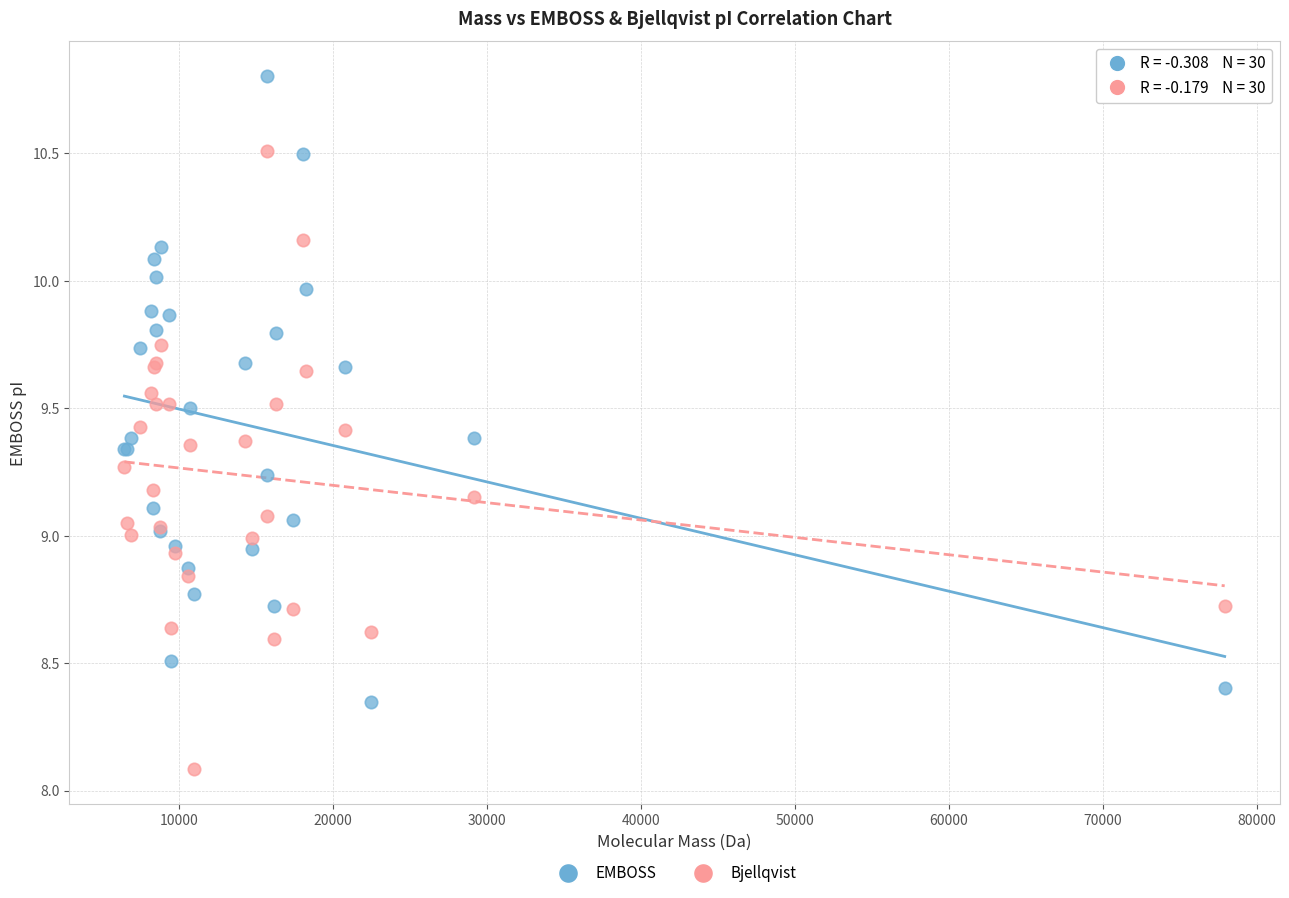

What are all the series names shown in the legend?

EMBOSS, Bjellqvist